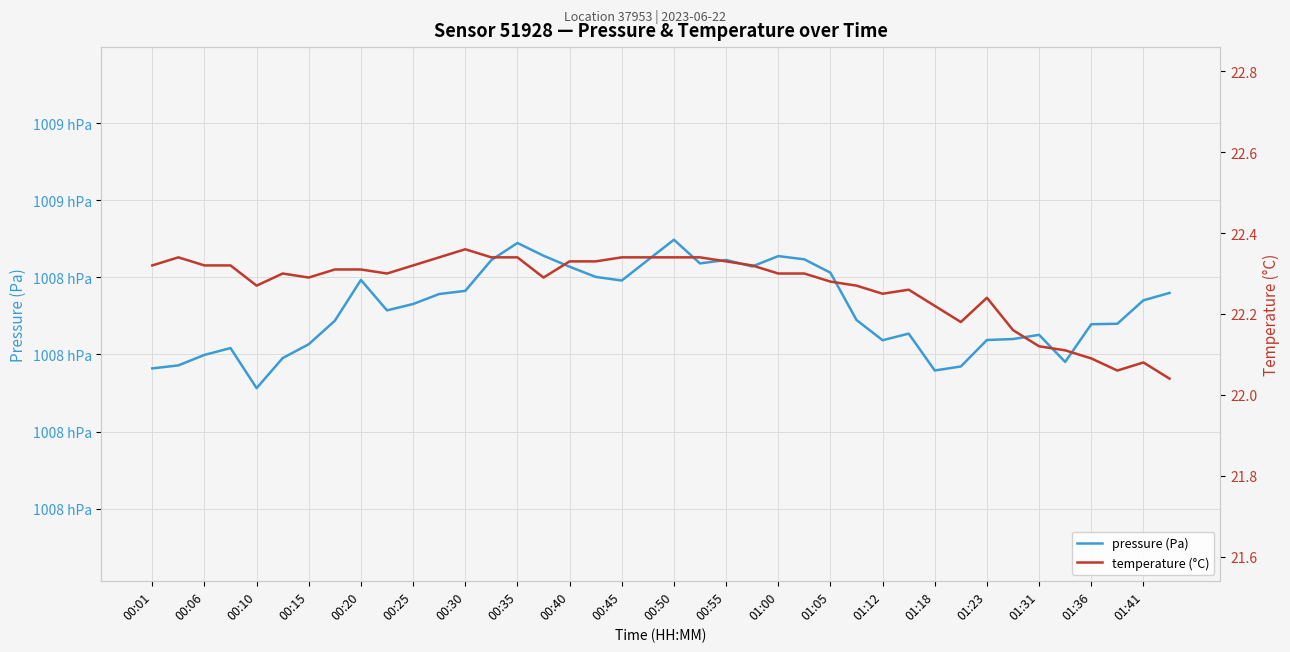

Reading right to left, extract all data points from this chart.

pressure (Pa): 100836.0	100834.1	100828.0	100827.8	100818.1	100825.1	100824.0	100823.8	100816.9	100815.8	100825.4	100823.7	100828.9	100841.2	100844.7	100845.5	100842.8	100844.5	100843.6	100849.8	100844.5	100839.2	100840.1	100842.8	100845.6	100848.9	100844.5	100836.5	100835.7	100833.1	100831.4	100839.3	100828.8	100822.7	100819.1	100811.2	100821.7	100819.9	100817.2	100816.4
temperature (°C): 22.0	22.1	22.1	22.1	22.1	22.1	22.2	22.2	22.2	22.2	22.3	22.2	22.3	22.3	22.3	22.3	22.3	22.3	22.3	22.3	22.3	22.3	22.3	22.3	22.3	22.3	22.3	22.4	22.3	22.3	22.3	22.3	22.3	22.3	22.3	22.3	22.3	22.3	22.3	22.3